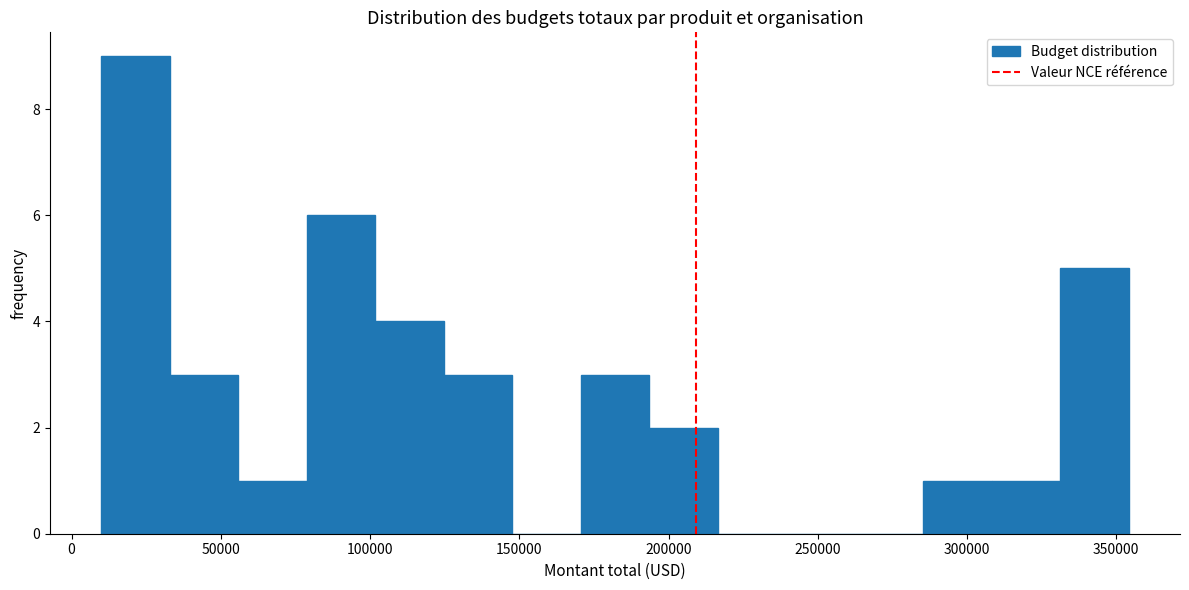

Which range on the x-axis has the tallest bar?

10000 to 35000